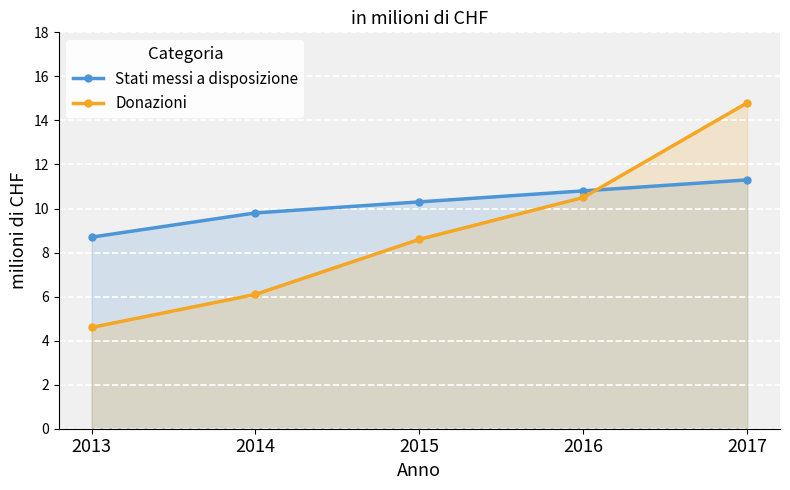

How many lines are shown in the chart?

2